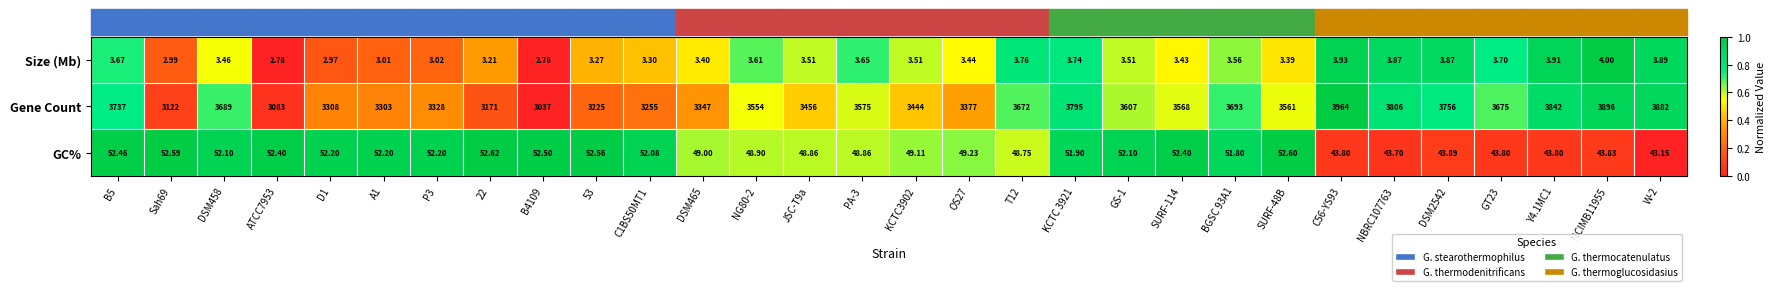

What is the total value across all series at KCTC3902?

3496.6